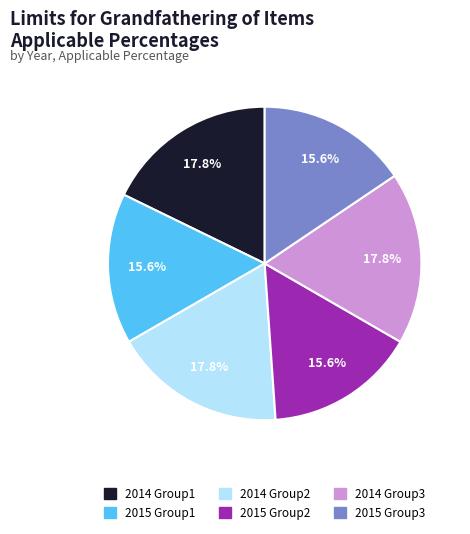

Is there any slice that represents more than half of the pie?

No